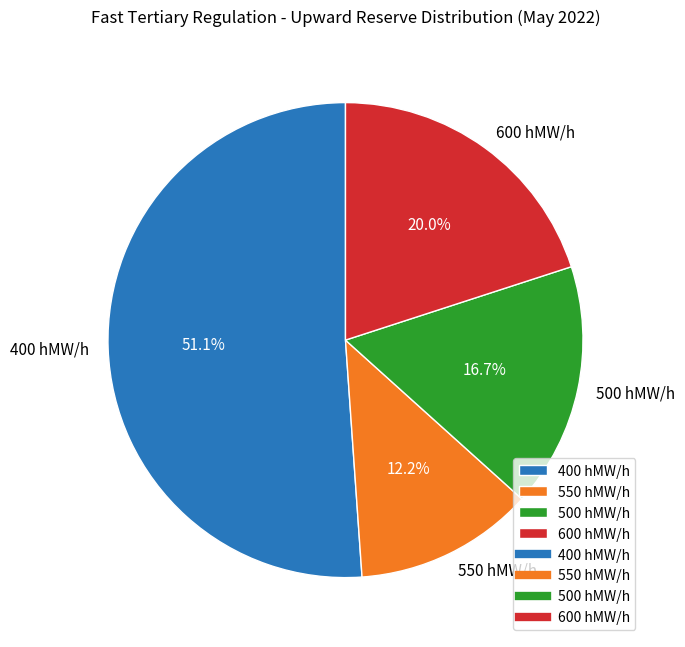

Rank the categories by value from lowest to highest.

550 hMW/h, 500 hMW/h, 600 hMW/h, 400 hMW/h